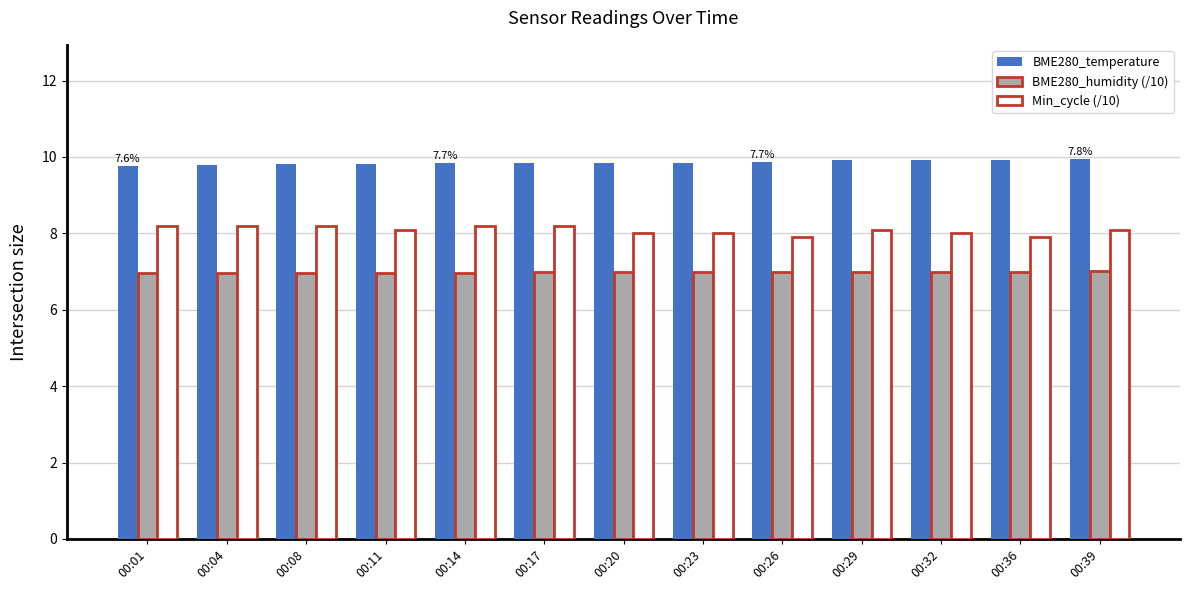

How many bars are there in total?

39